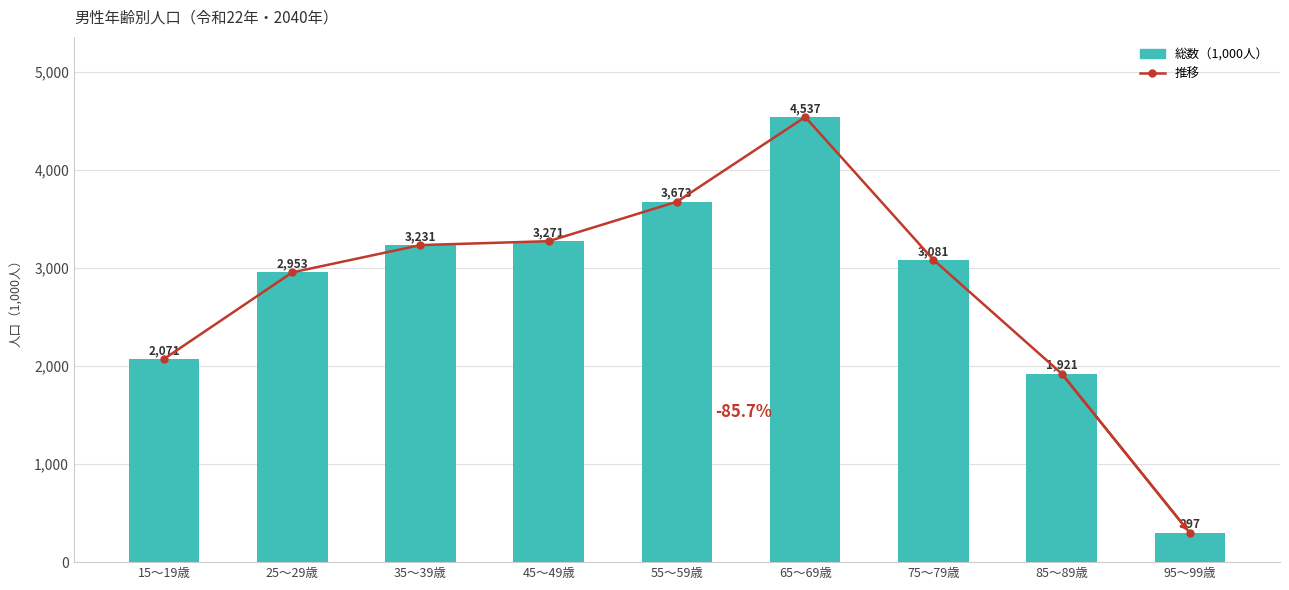

Is it true that 推移 equals 4396.2 at 35～39歳?

False